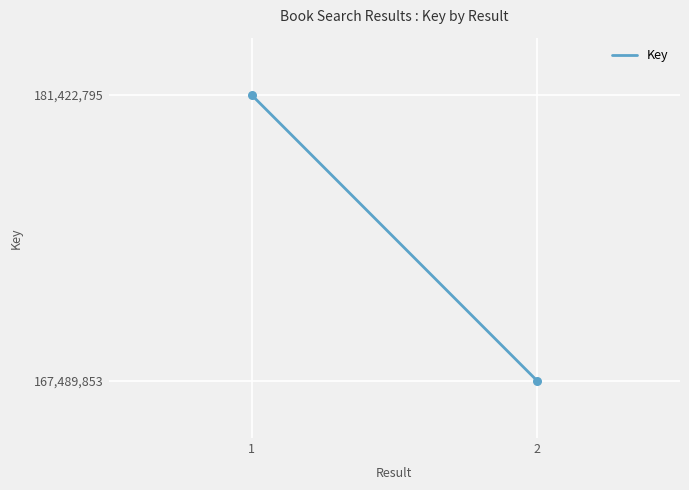

What is the average Y value?

174456324